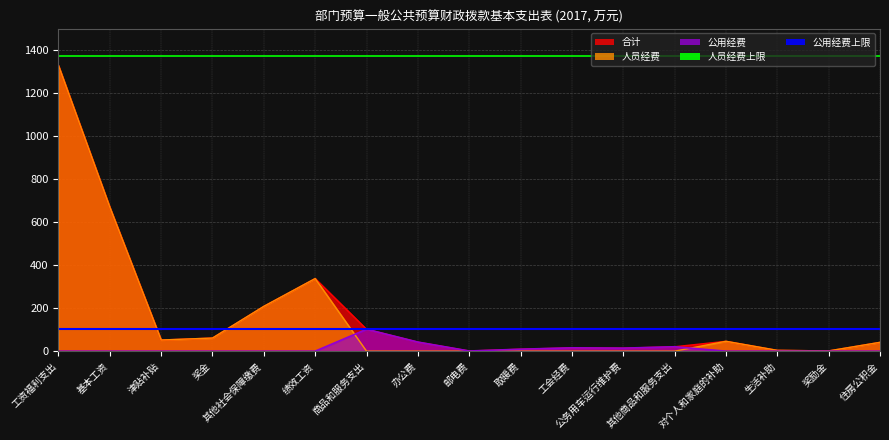

What is the approximate value of 公用经费上限 at 基本工资?

101.8